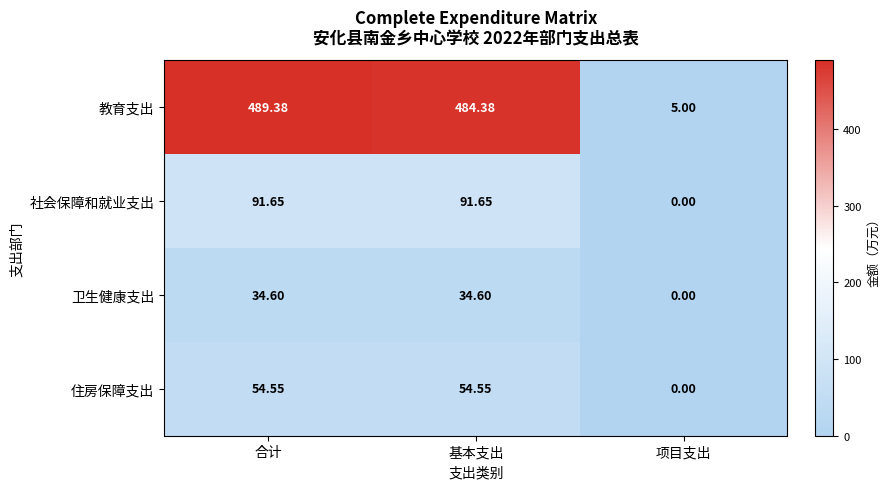

Rank the categories by 教育支出 value from lowest to highest.

项目支出, 基本支出, 合计